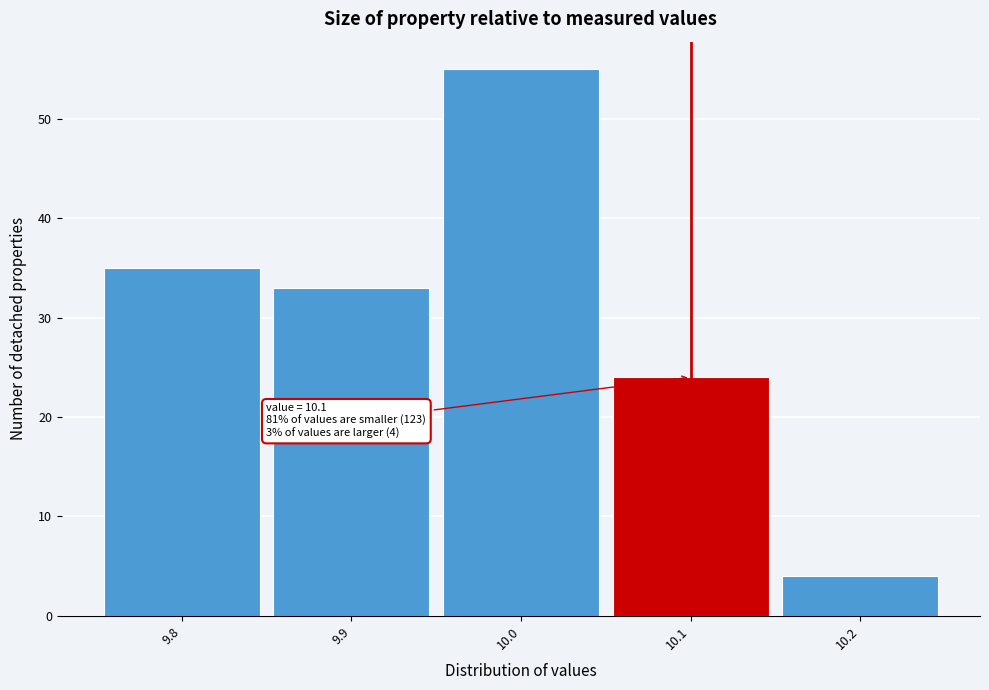

Which range on the x-axis has the tallest bar?

9.95 to 10.05